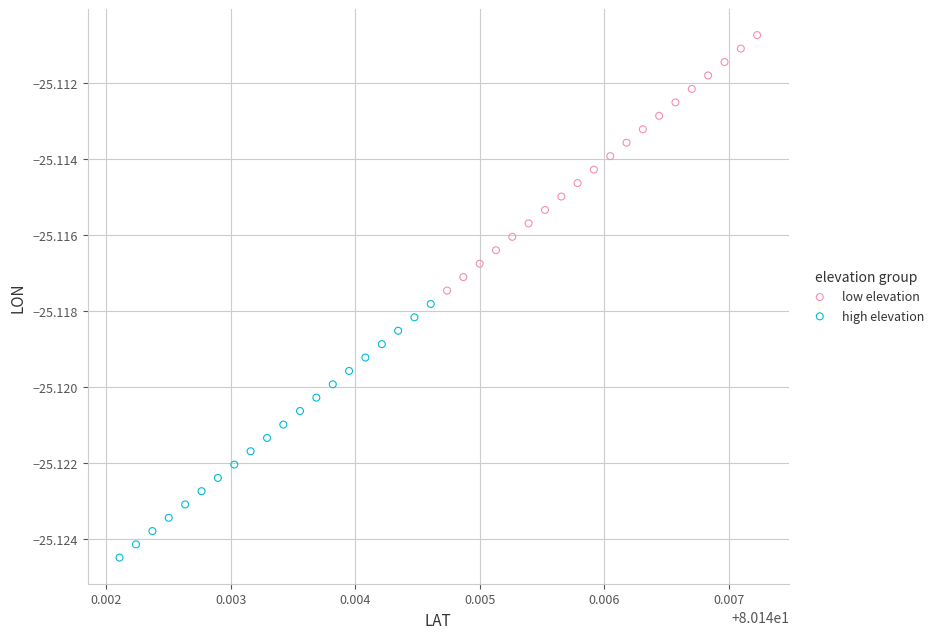

Which series contains the highest Y value?

low elevation